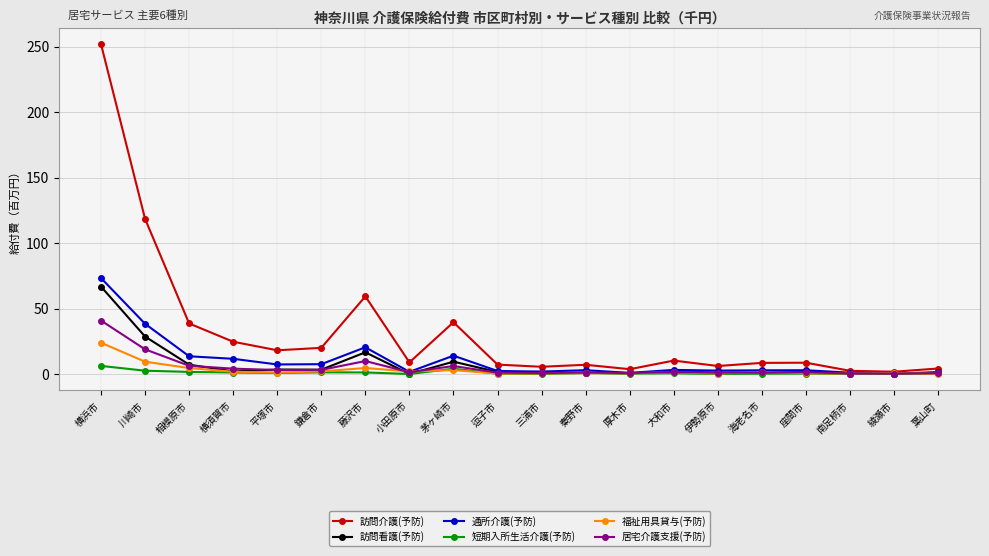

What is the total value across all series at 平塚市?

34.1